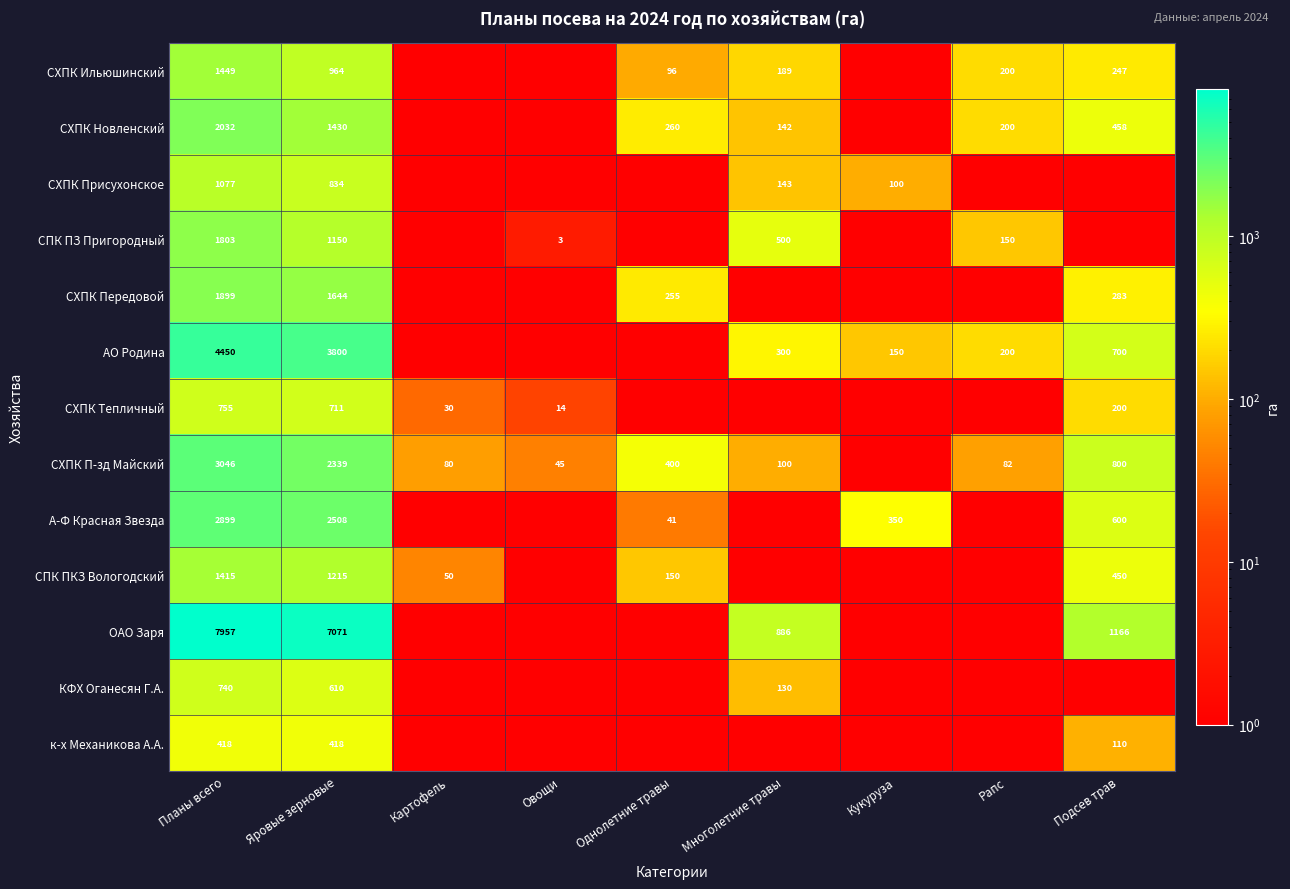

The value of СХПК Присухонское at Яровые зерновые is 1173.8. True or false?

False